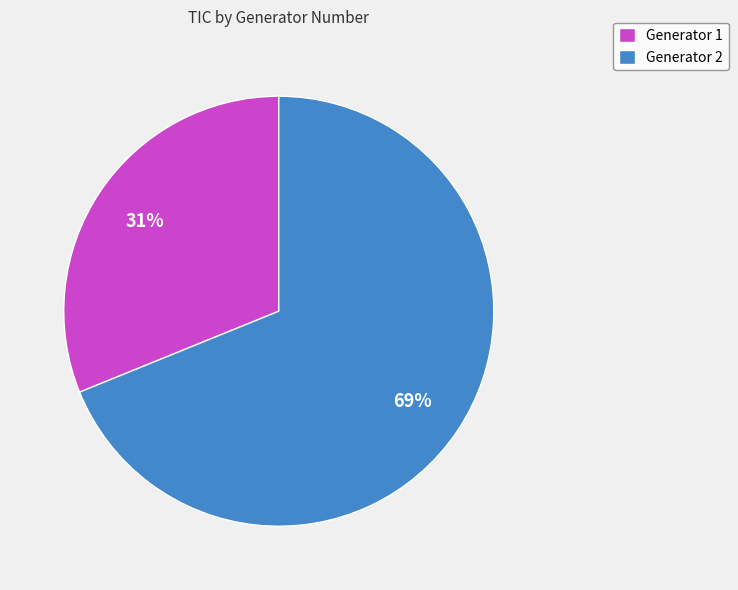

To the nearest percent, what is the difference between the Generator 2 and Generator 1 slice percentages?

38%